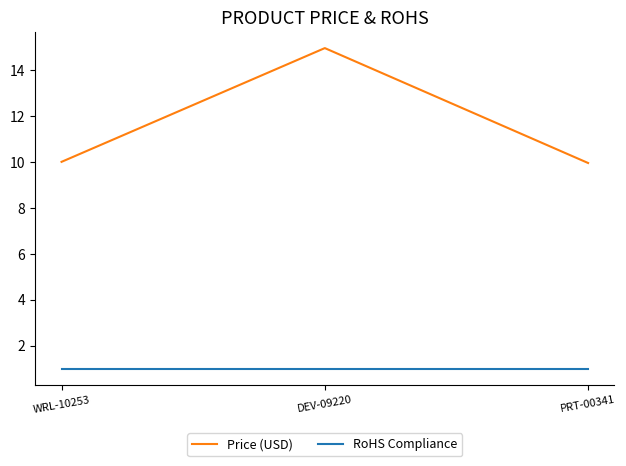

The value of Price (USD) at WRL-10253 is 16.9. True or false?

False